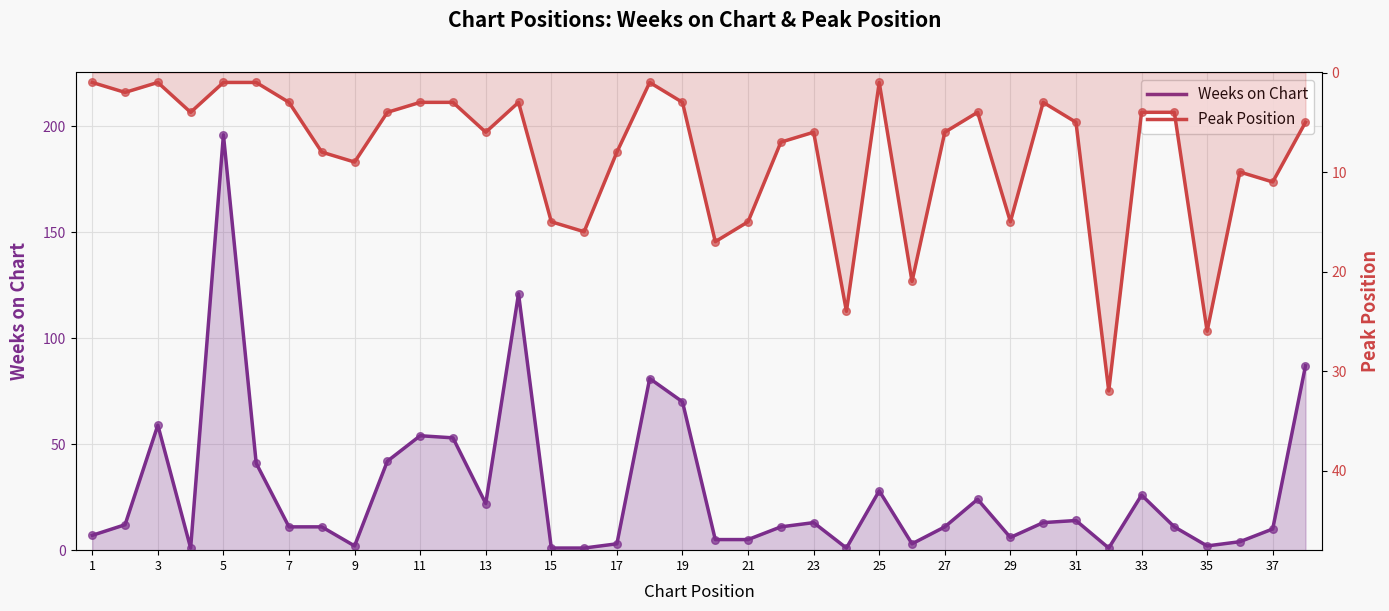

Is the value of Weeks on Chart at 35 greater than the value of Peak Position at 19?

Yes